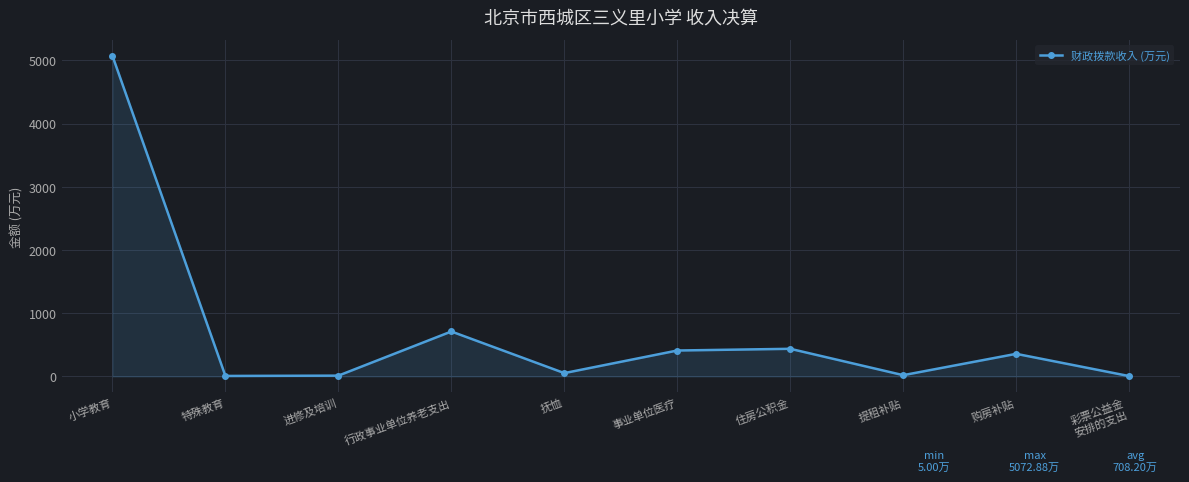

What is the label of the 6th point from the right?

抚恤